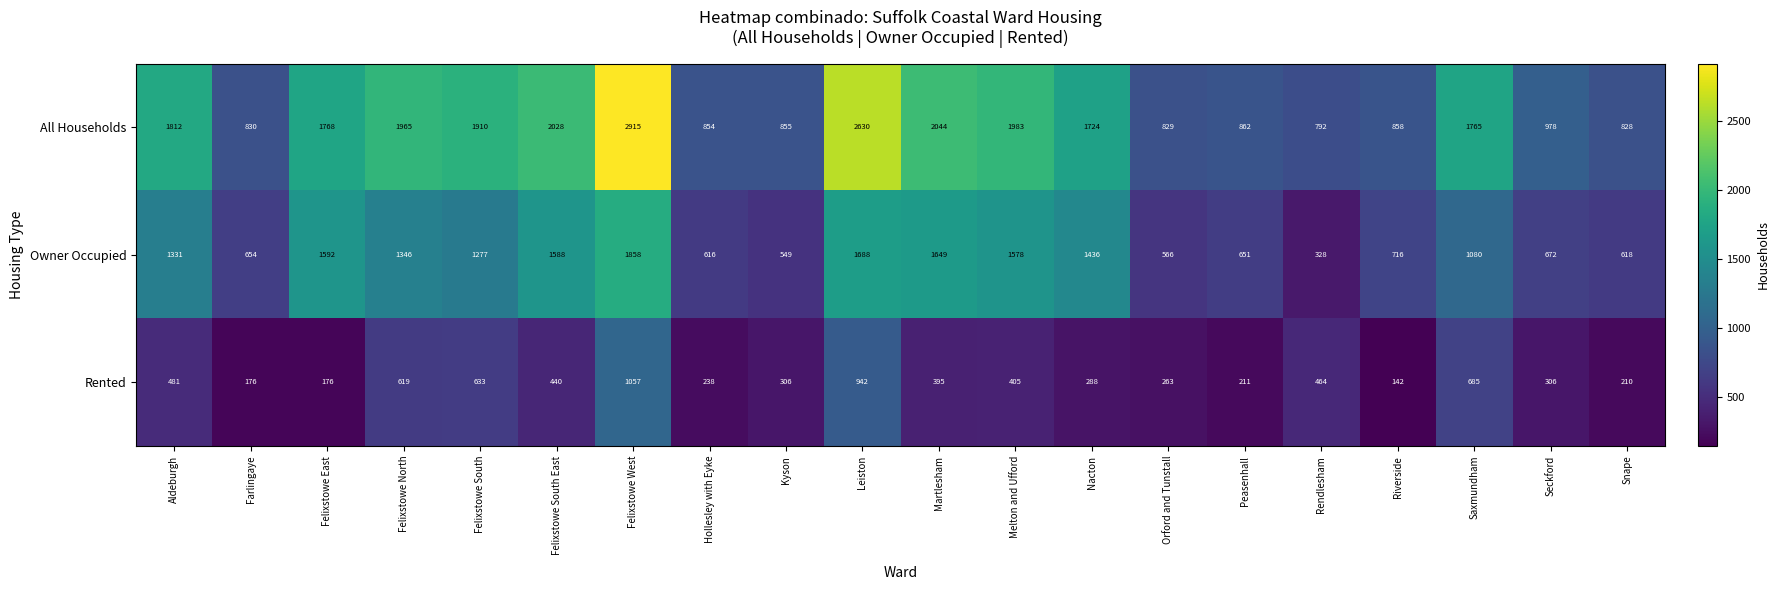

Where is All Households nearest to the value 1853?

Aldeburgh